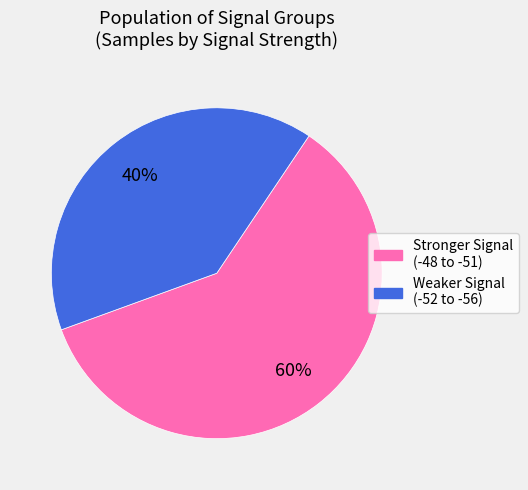

To the nearest percent, what is the average slice percentage?

50%